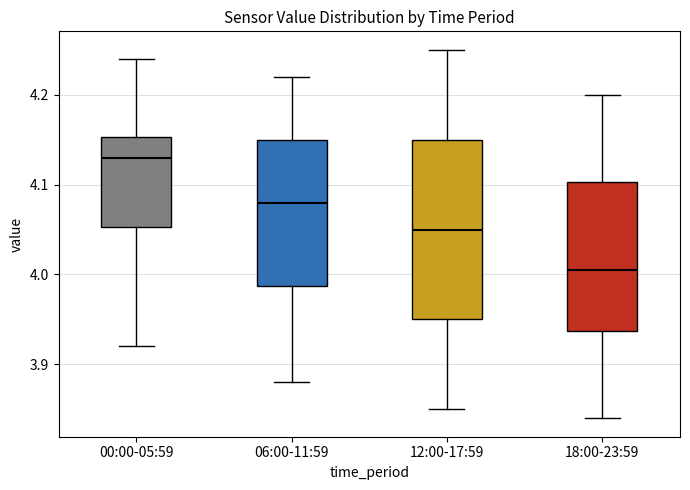

Which box's median line is the lowest?

18:00-23:59